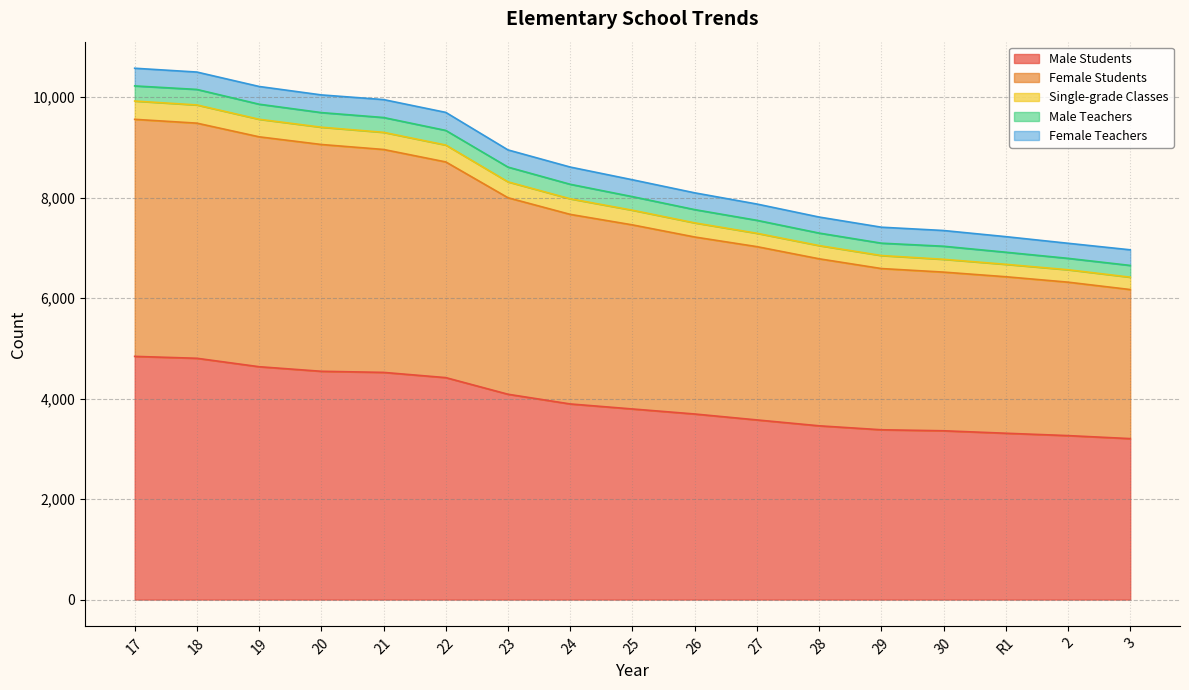

What is the sum of all Male Students values?

66786